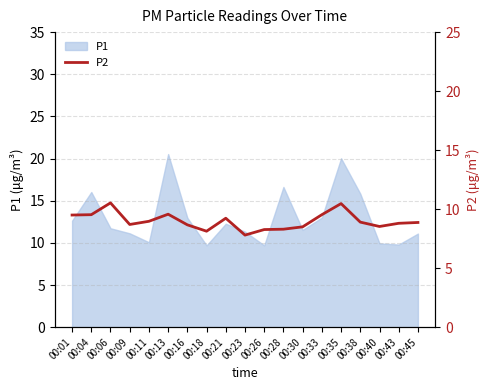

Is it true that P1 equals 12.3 at 00:21?

True